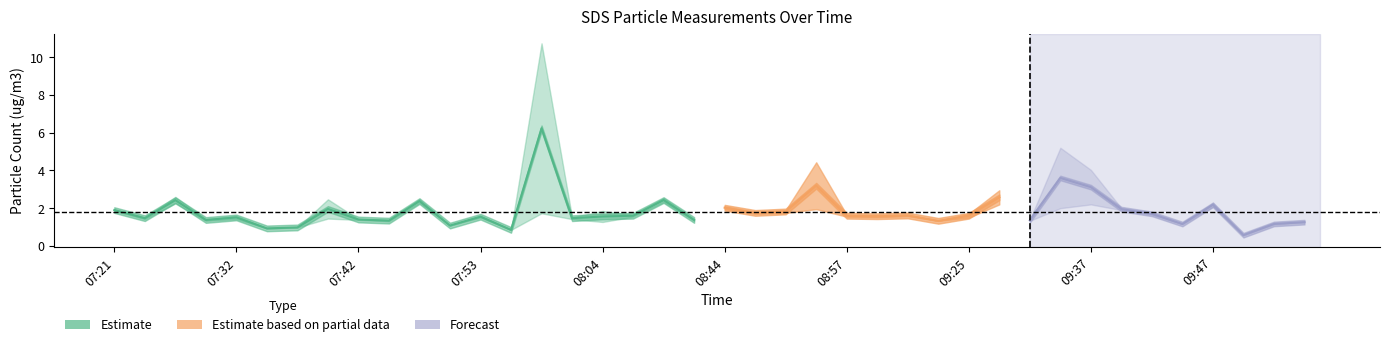

The value of SDS_P2 at 09:00 is 1.5. True or false?

True